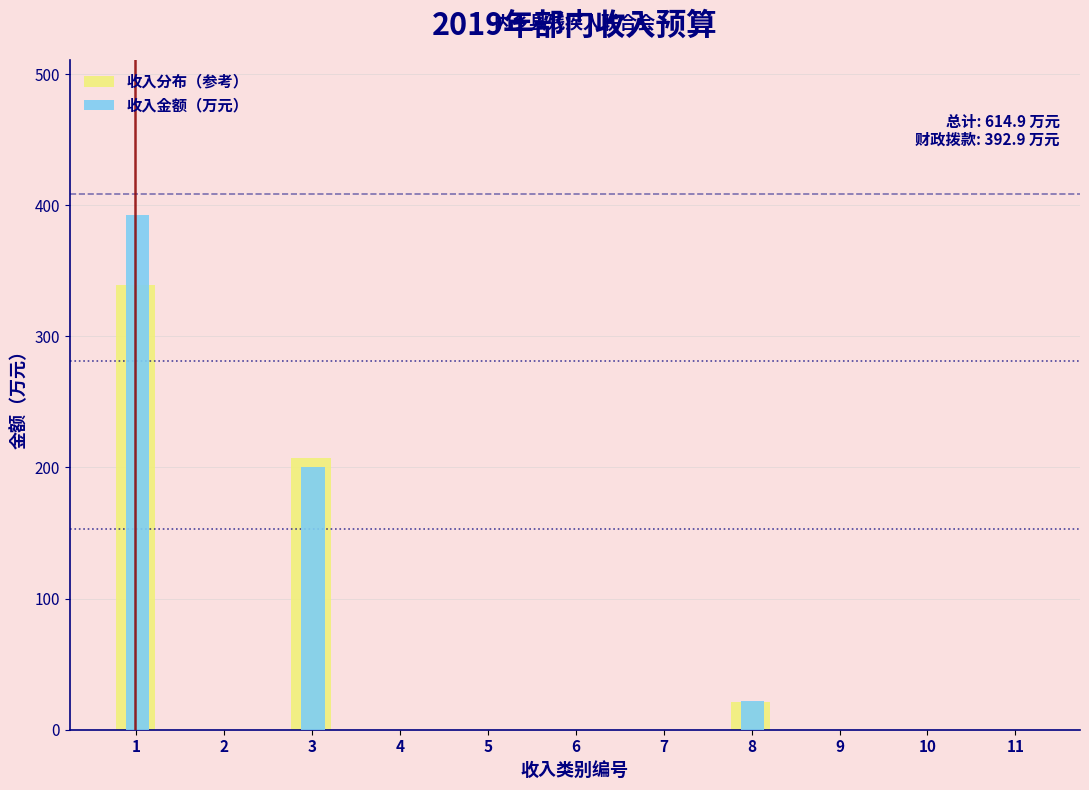

Reading left to right, extract all data points from this chart.

收入分布（参考）: 1=338.8	2=0.0	3=207.0	4=0.0	5=0.0	6=0.0	7=0.0	8=21.3	9=0.0	10=0.0	11=0.0
收入金额（万元）: 1=392.9	2=0.0	3=200.0	4=0.0	5=0.0	6=0.0	7=0.0	8=22.0	9=0.0	10=0.0	11=0.0